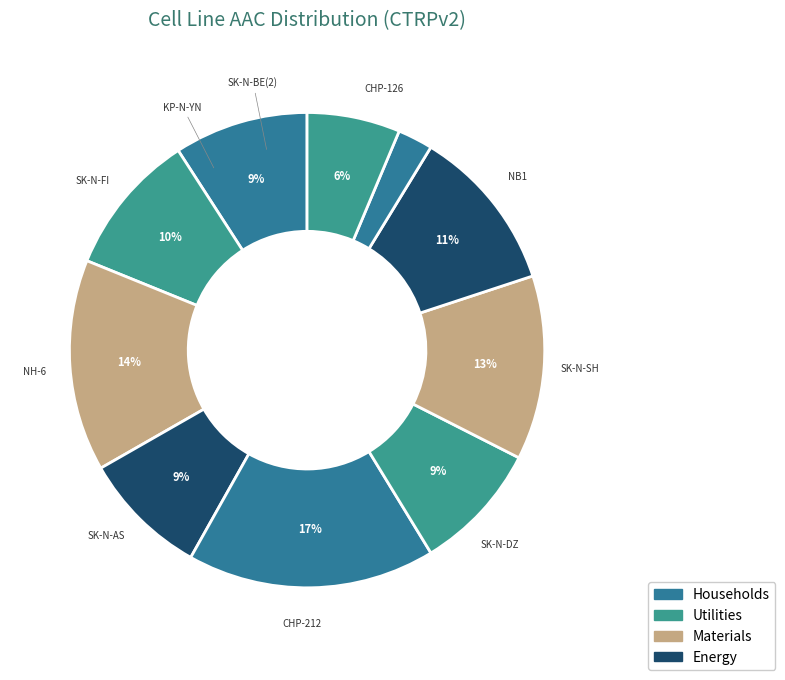

How many segments does this pie chart have?

10